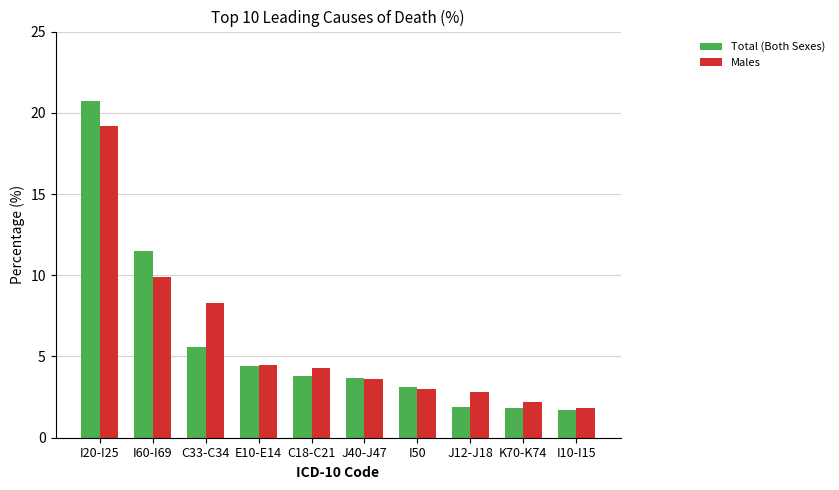

What is the sum of the Total (Both Sexes) values at I60-I69 and C18-C21?

15.3